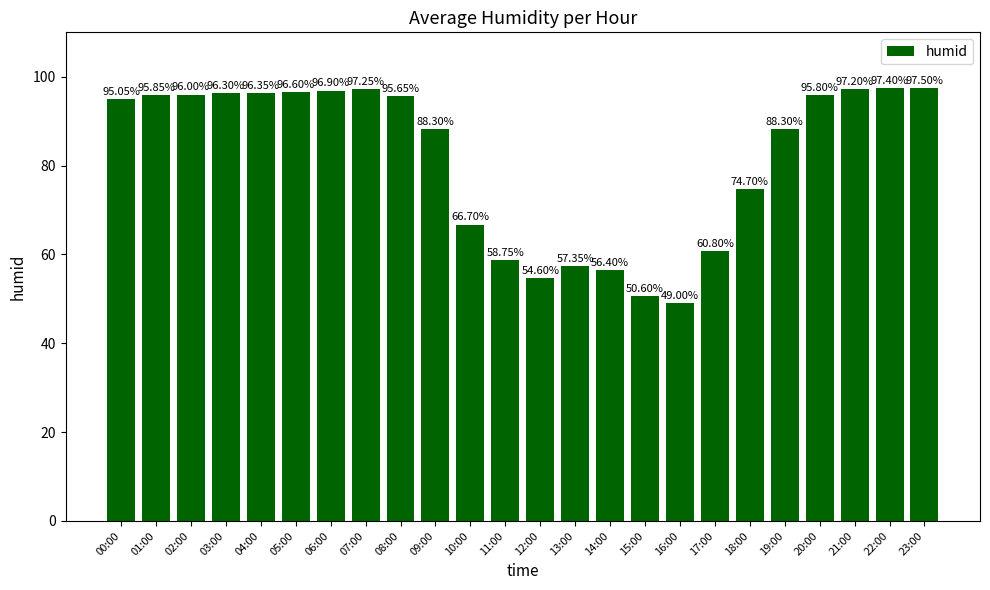

Between 20:00 and 02:00, which is larger?

02:00